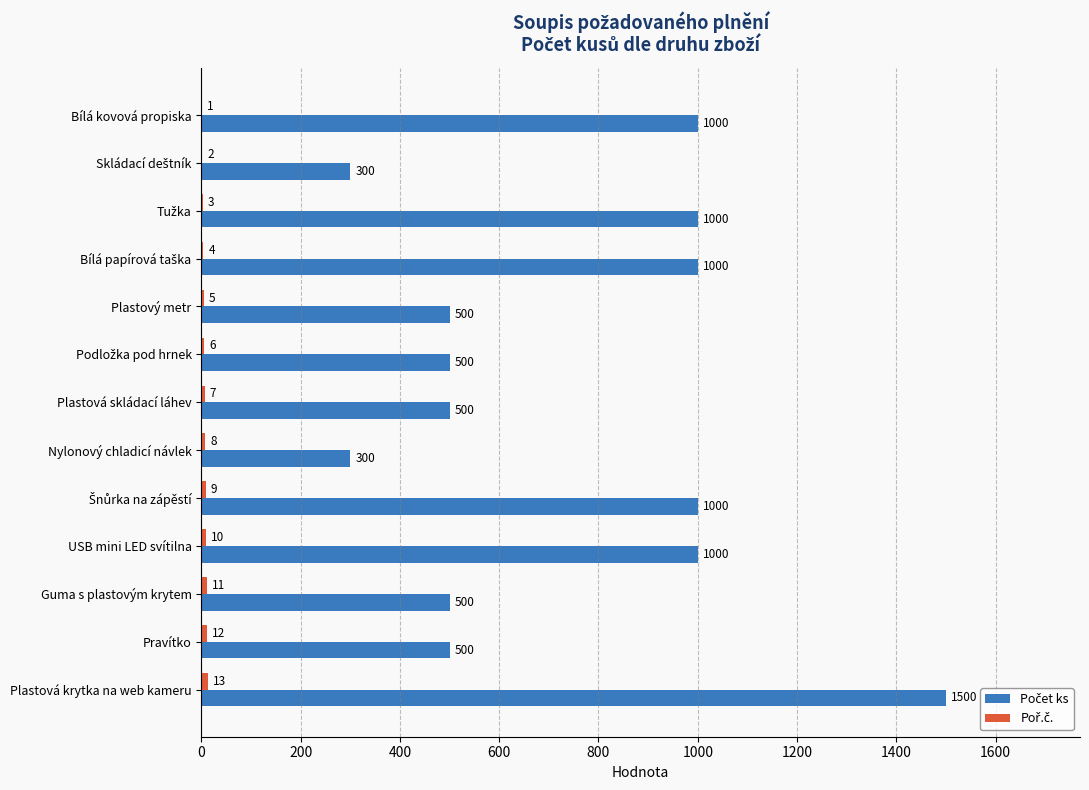

What is the maximum value shown in the chart?

1500